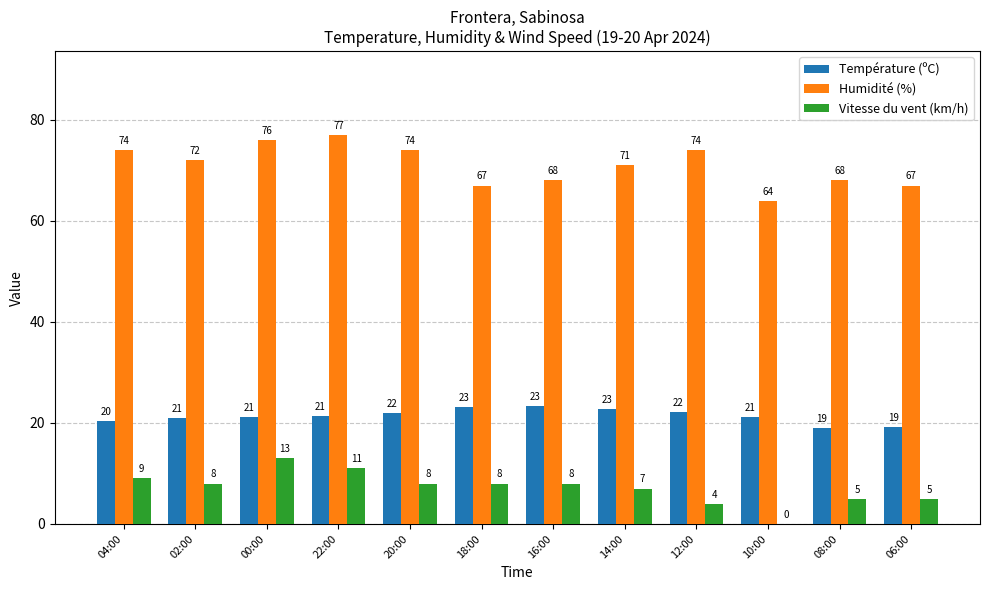

Is it true that Humidité (%) equals 64.0 at 10:00?

True